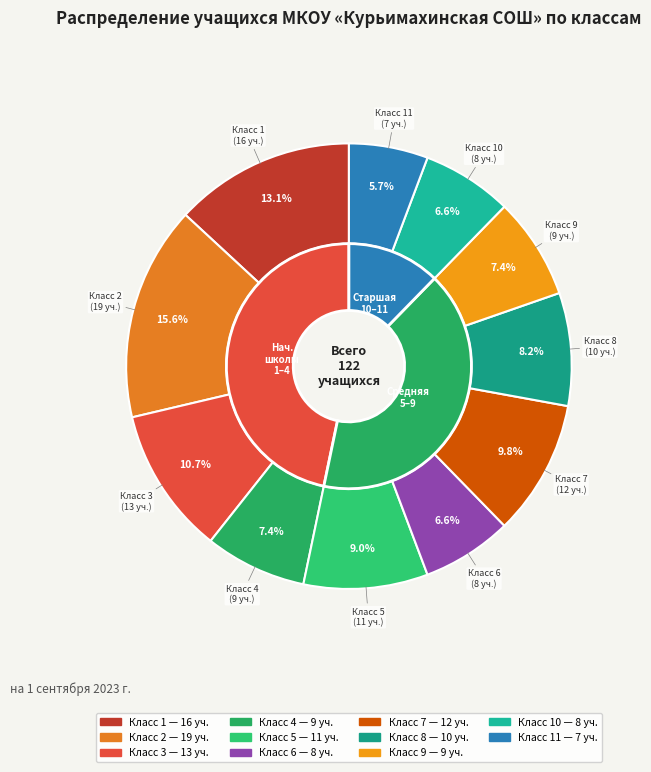

What percentage is the 6 slice, to the nearest percent?

7%